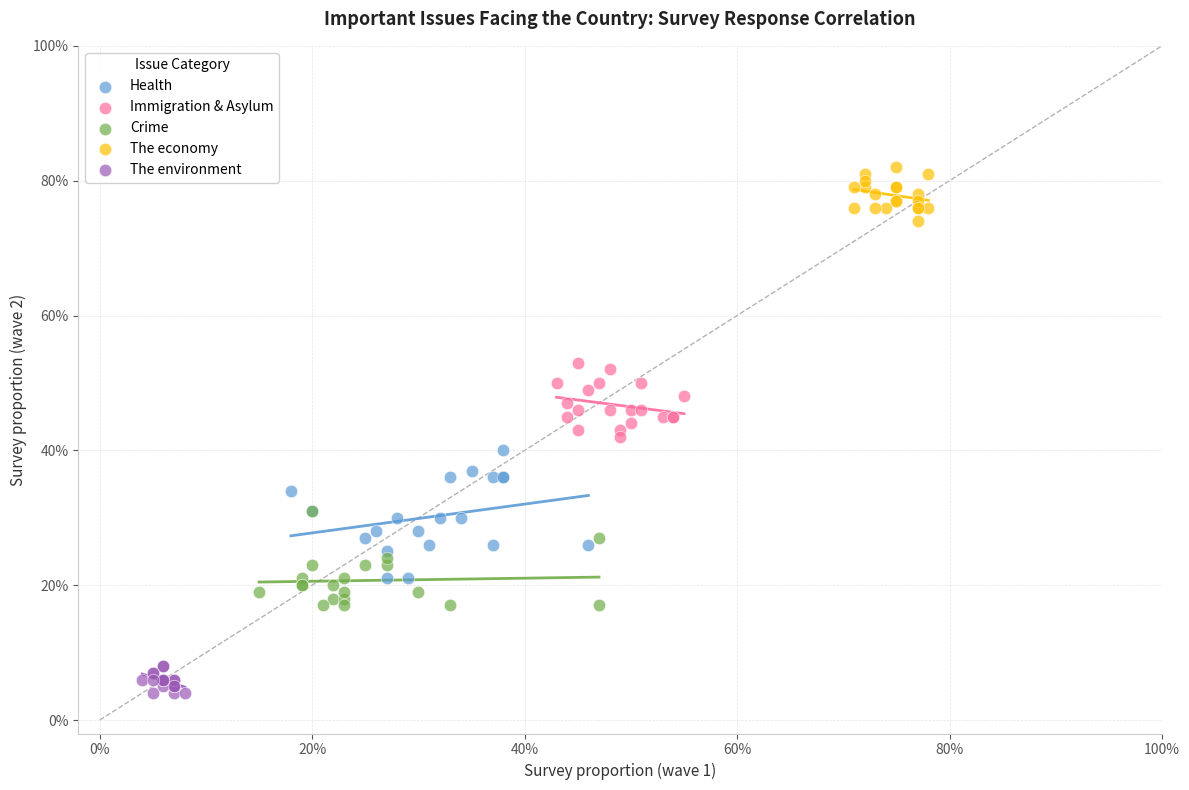

What are all the series names shown in the legend?

Health, Immigration & Asylum, Crime, The economy, The environment